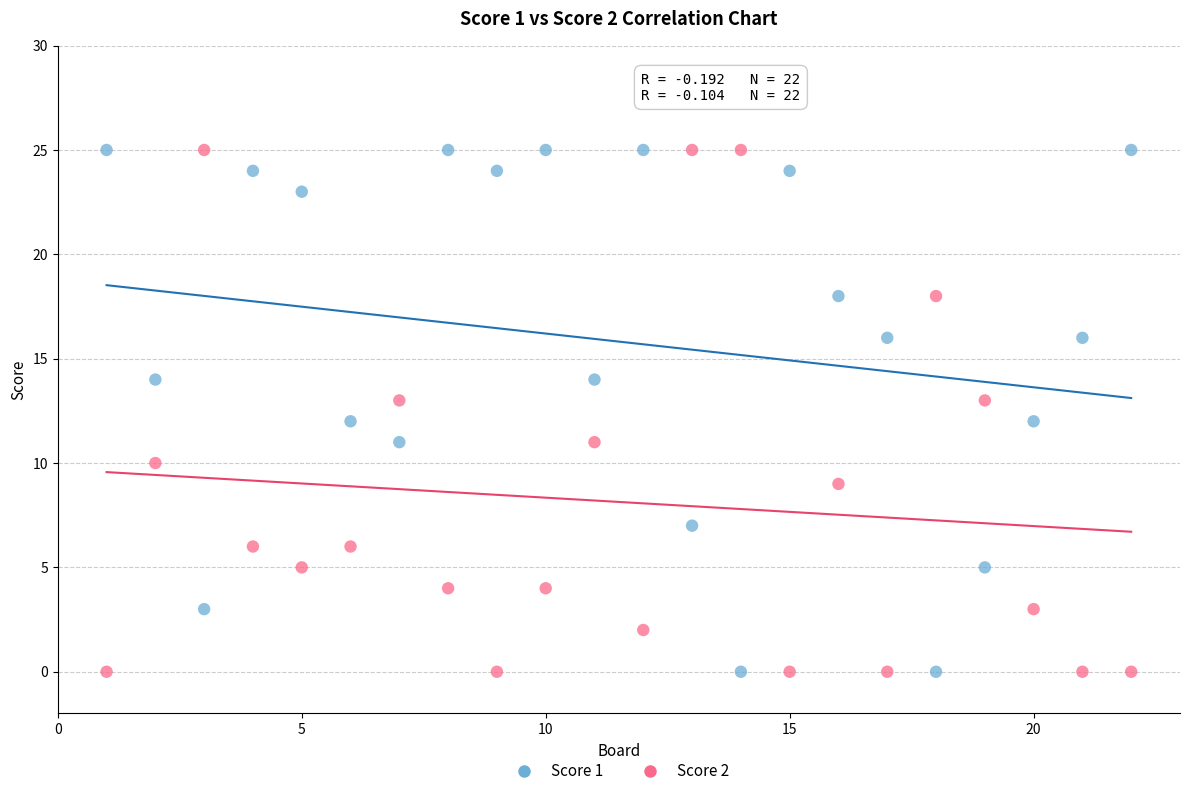

Across all data points, what is the range of X values (max minus min)?

21